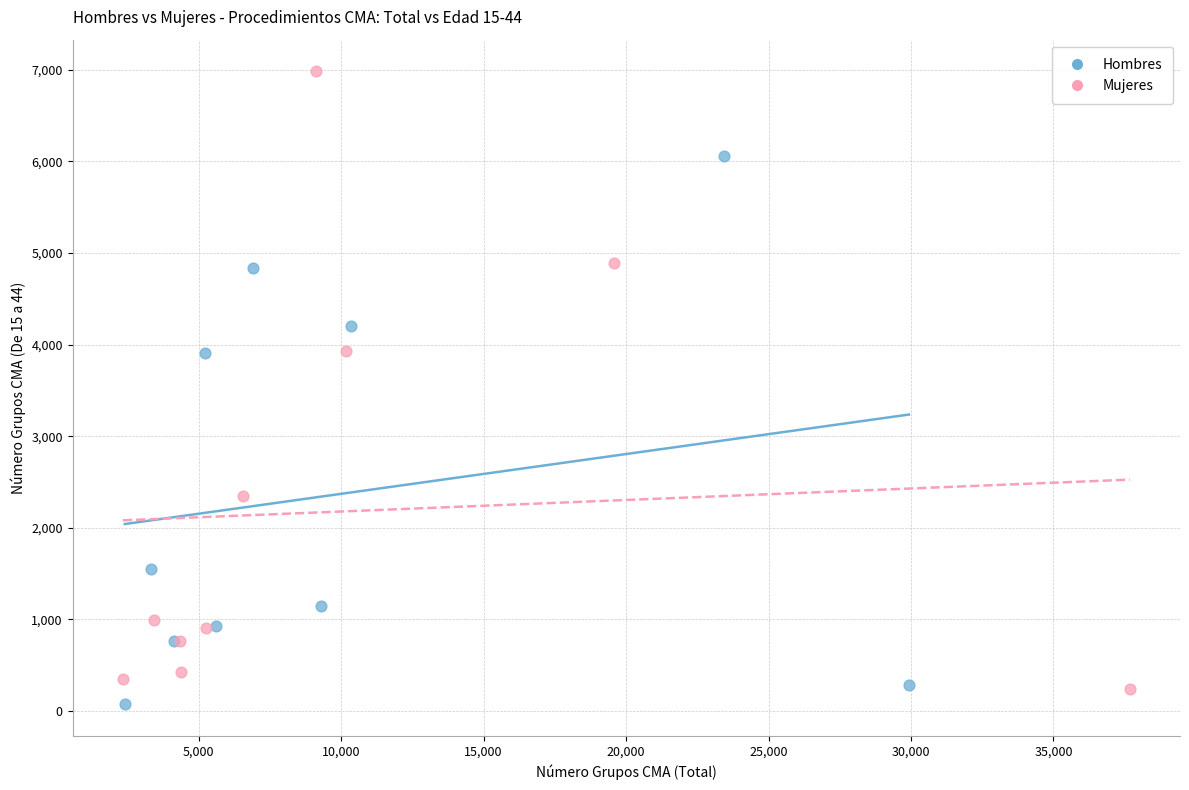

Which series contains the highest Y value?

Mujeres